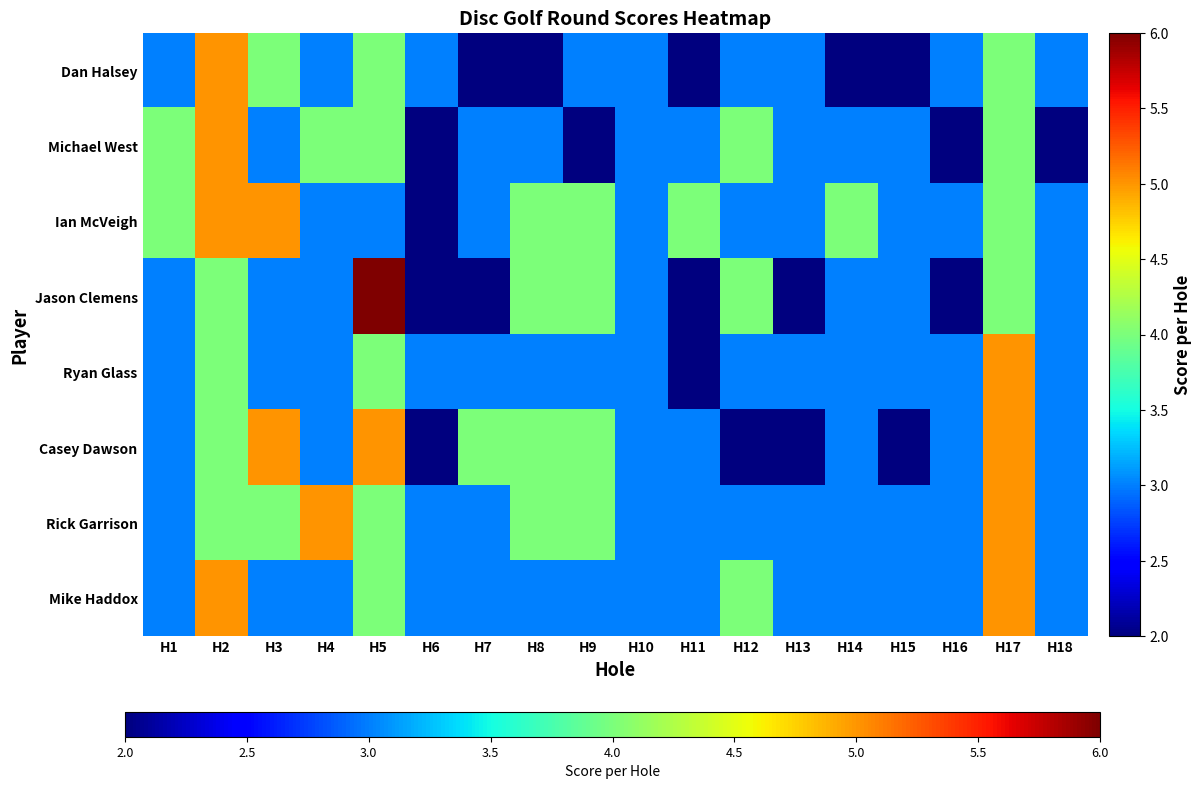

Count the number of categories in the chart.

18